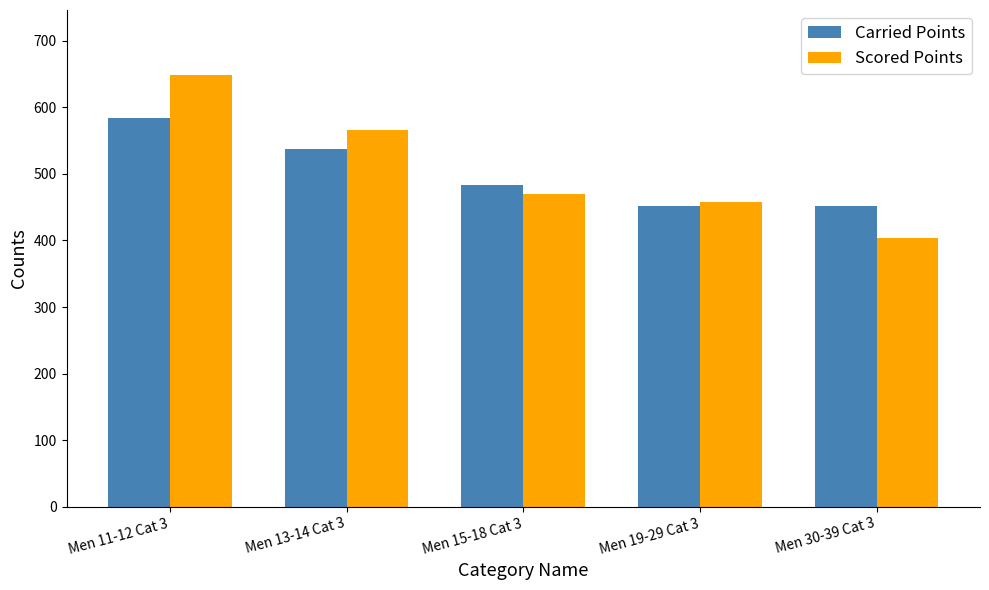

At which category does the chart reach its minimum across all series?

Men 30-39 Cat 3